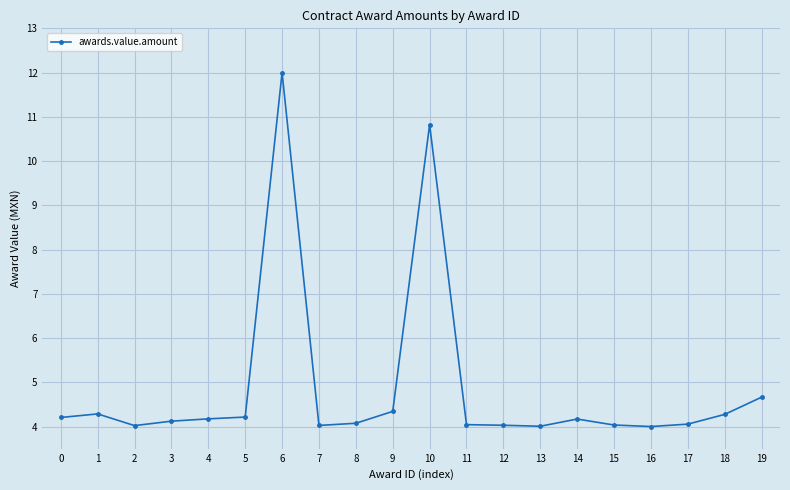

What is the value of the 10th point from the left?

4.3